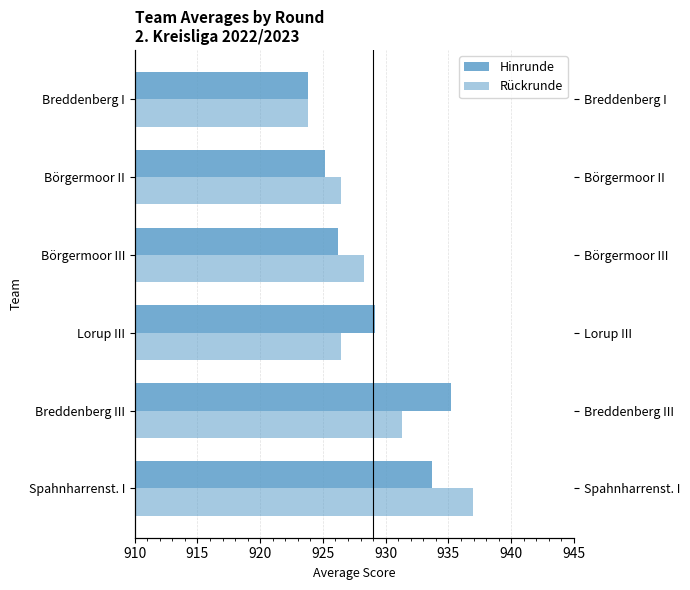

Reading right to left, extract all data points from this chart.

Hinrunde: 923.8	925.2	926.2	929.1	935.2	933.7
Rückrunde: 923.8	926.5	928.3	926.5	931.3	937.0